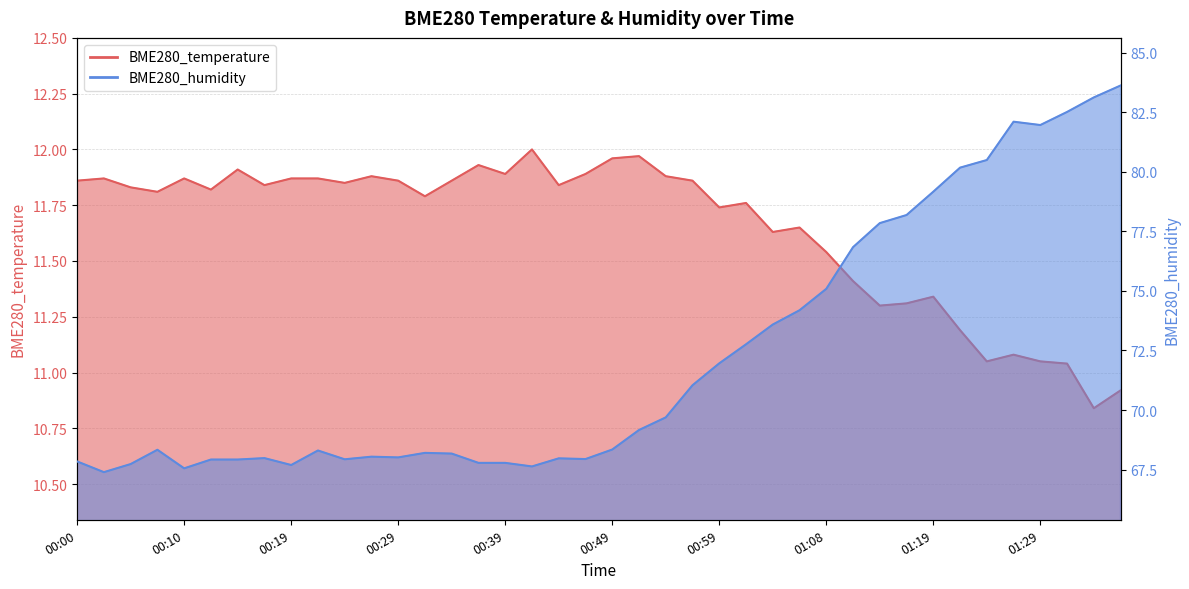

Which category has the highest value in the BME280_humidity series?

01:36